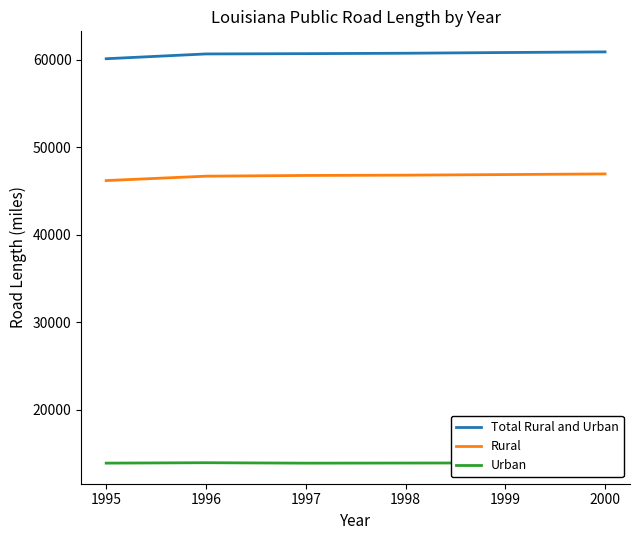

How many series are shown in this chart?

3